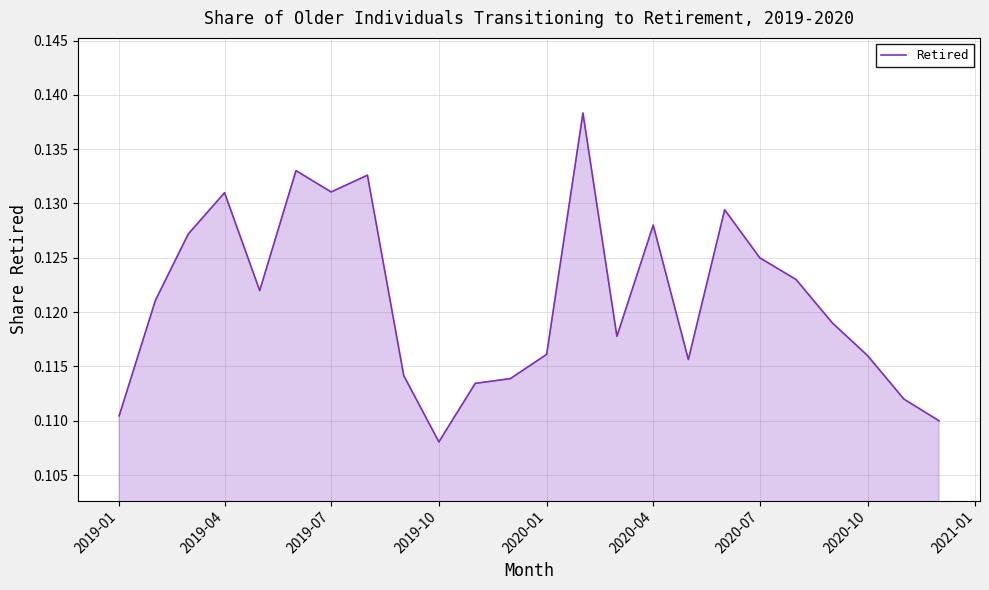

Which category has the lowest value across all series?

2019-10